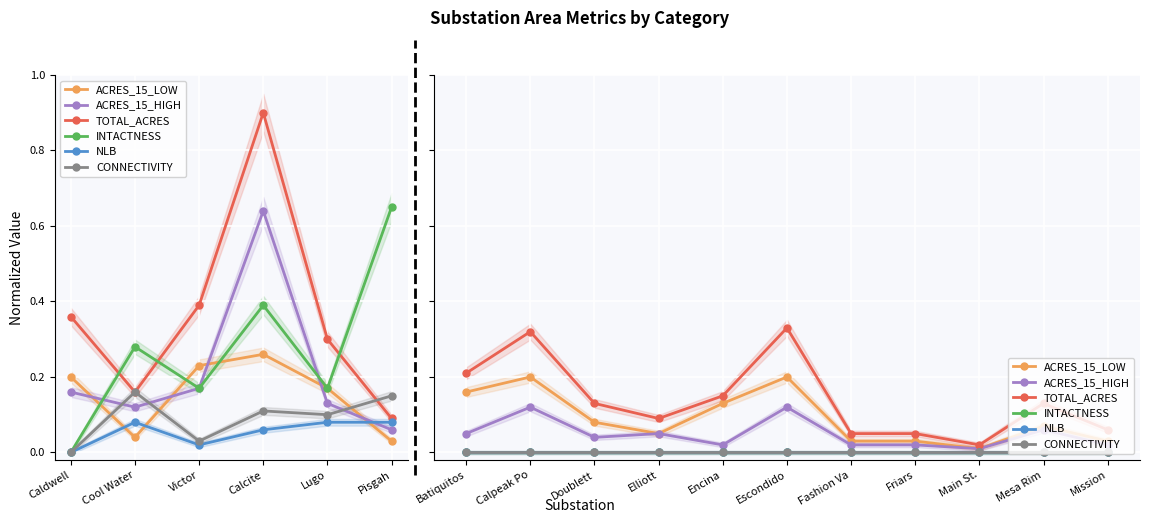

The value of INTACTNESS at Fashion Va is 0.0. True or false?

True